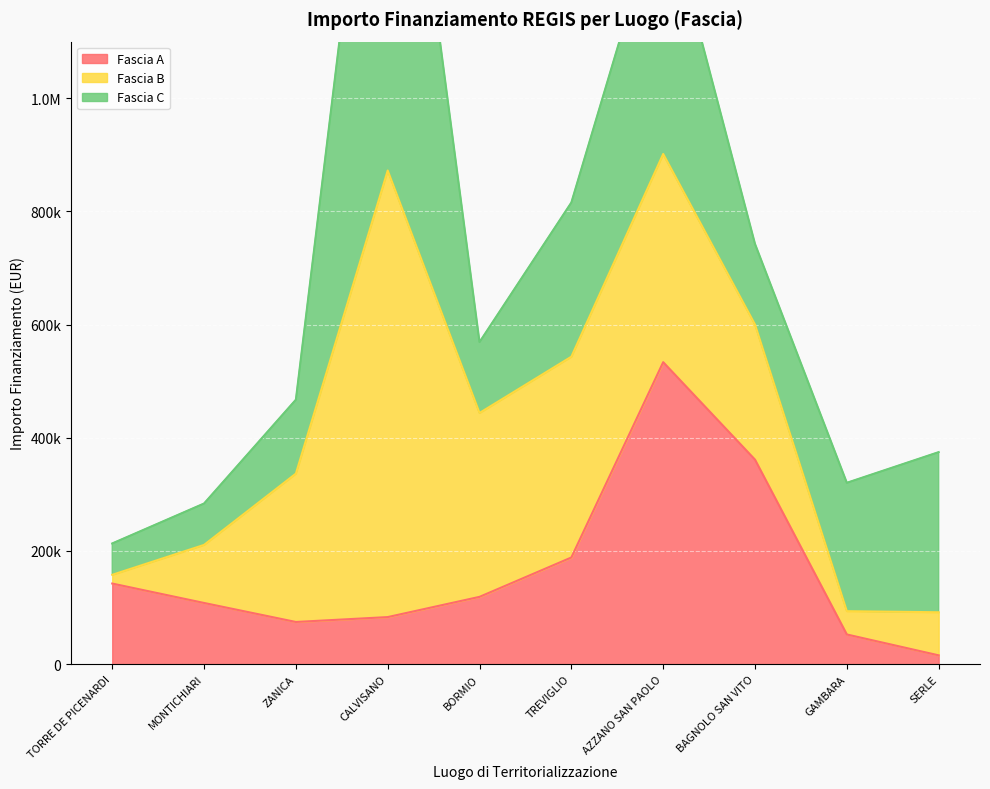

Is the value of Fascia B at ZANICA greater than the value of Fascia C at MONTICHIARI?

Yes